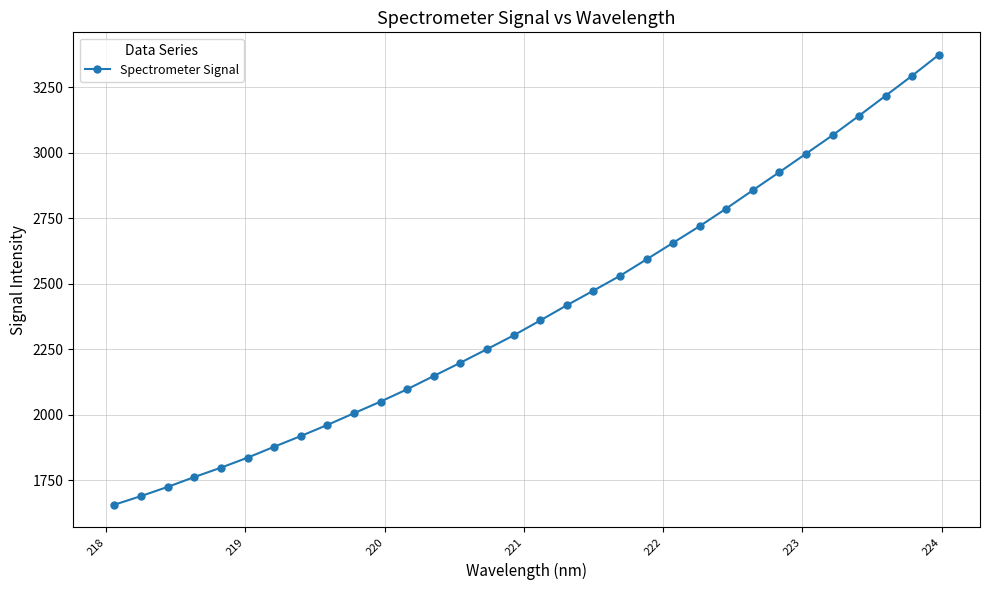

What is the greatest value displayed?

3373.5